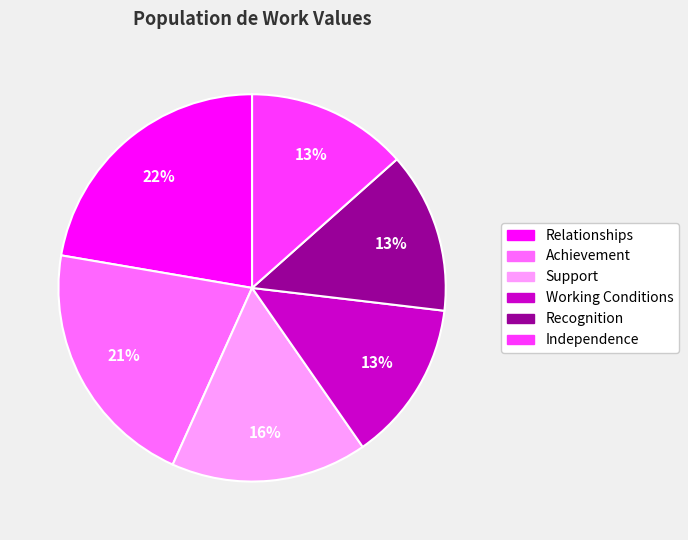

To the nearest percent, what percentage of the pie is Achievement?

21%